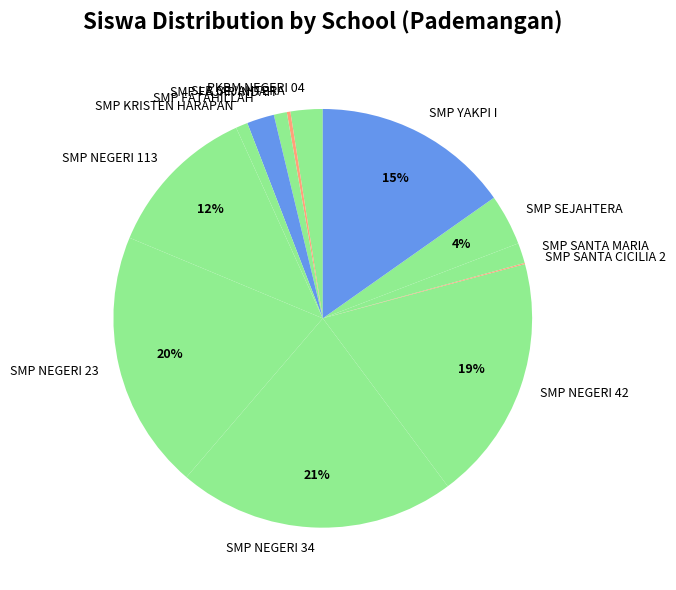

What is the largest slice in the pie chart?

SMP NEGERI 34